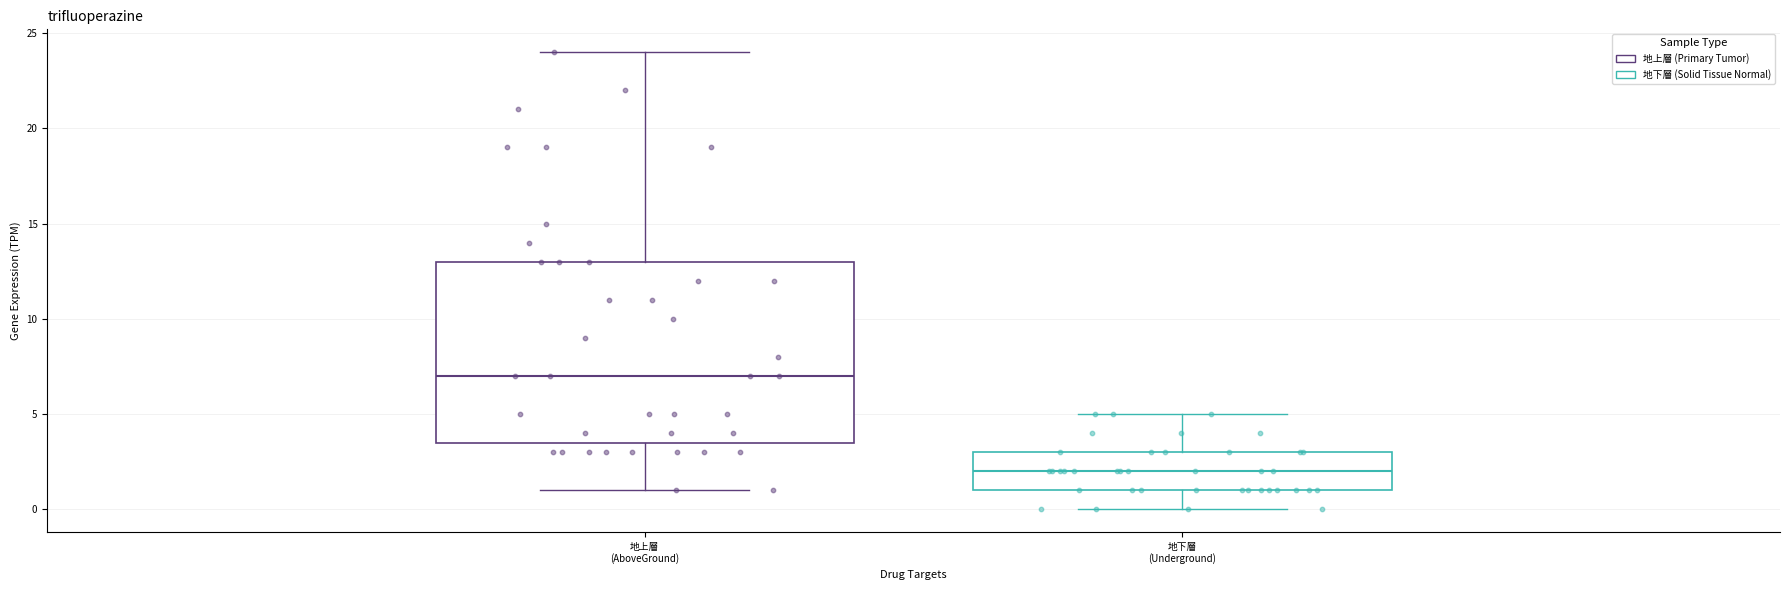

Reading left to right, read every box against the y-axis: the position of its median line, the range the box covers, and the ends of its whiskers. The values are not printed on the chart, so give them approximately, as read against the axis.

地上層 (AboveGround): median 7.0, box 3.5 to 13.0, whiskers 1.0 to 24.0
地下層 (Underground): median 2.0, box 1.0 to 3.0, whiskers 0.0 to 5.0